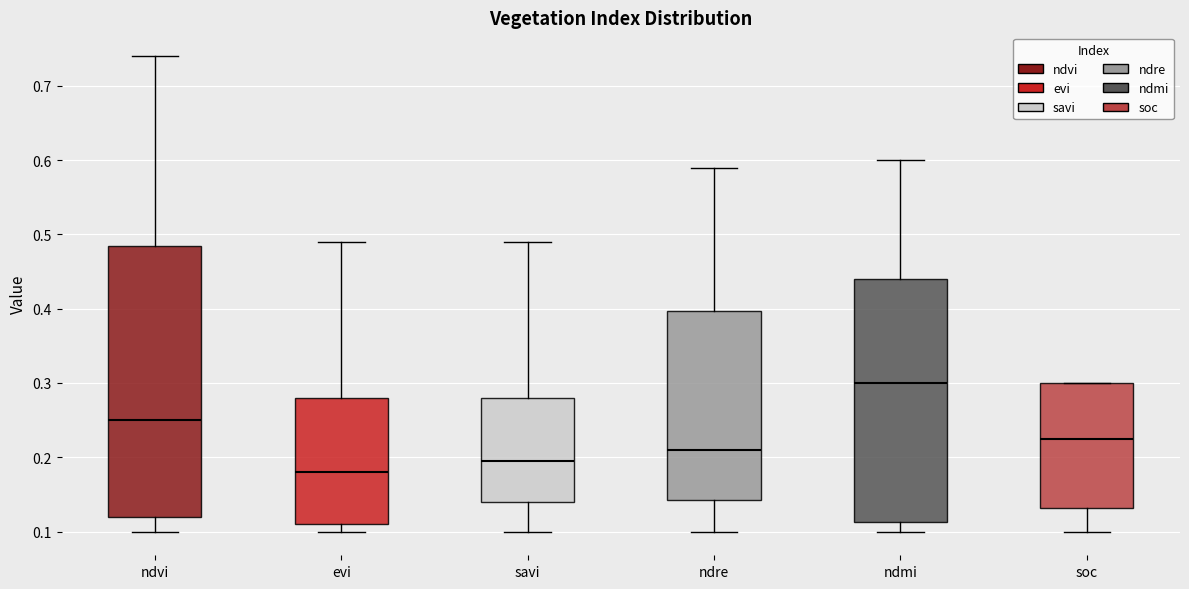

Where is the upper edge of the box for ndre on the y-axis? The values are not printed on the chart, so give them approximately, as read against the axis.

0.40